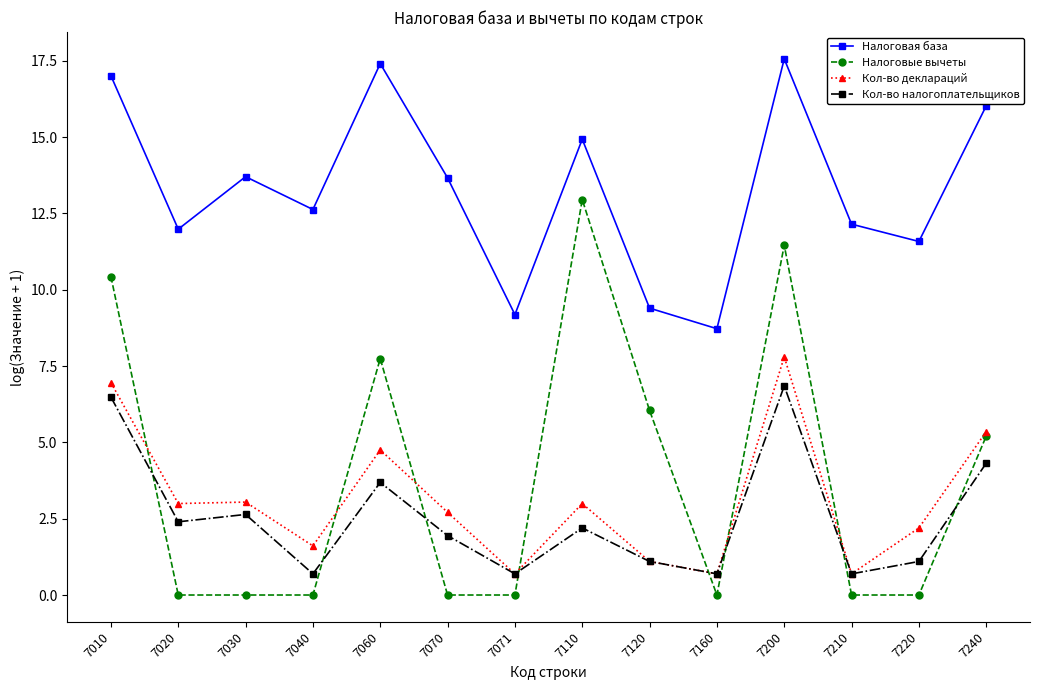

What is the sum of the Кол-во деклараций values at 7240 and 7071?

6.0